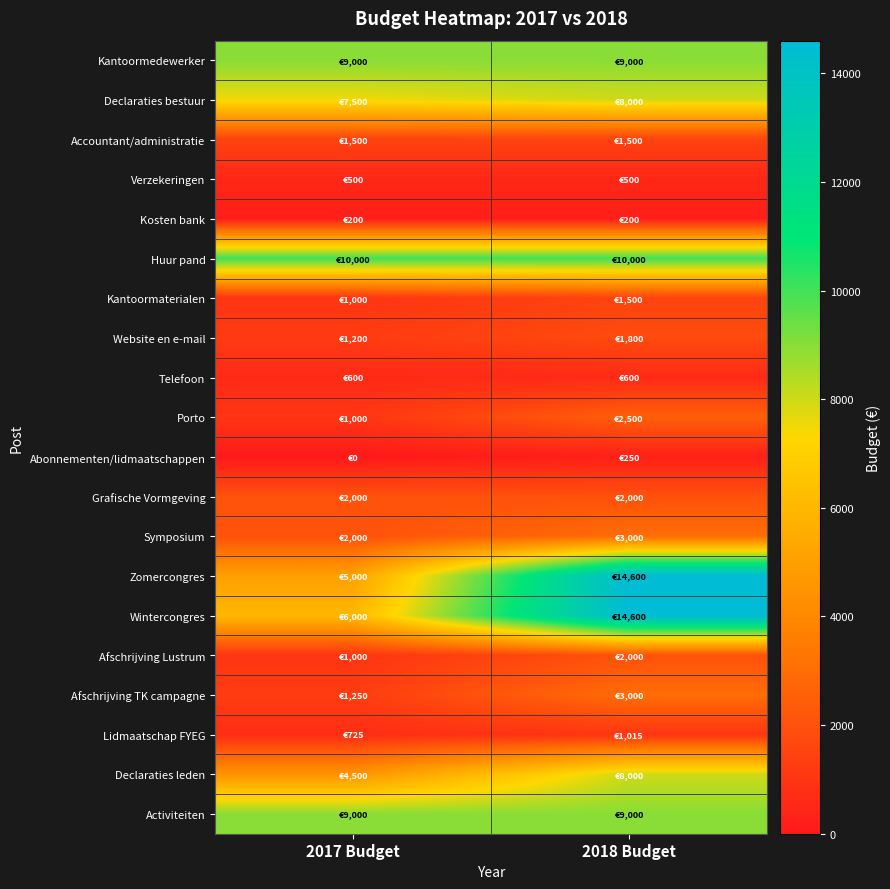

Which label corresponds to the largest value in the chart?

2018 Budget